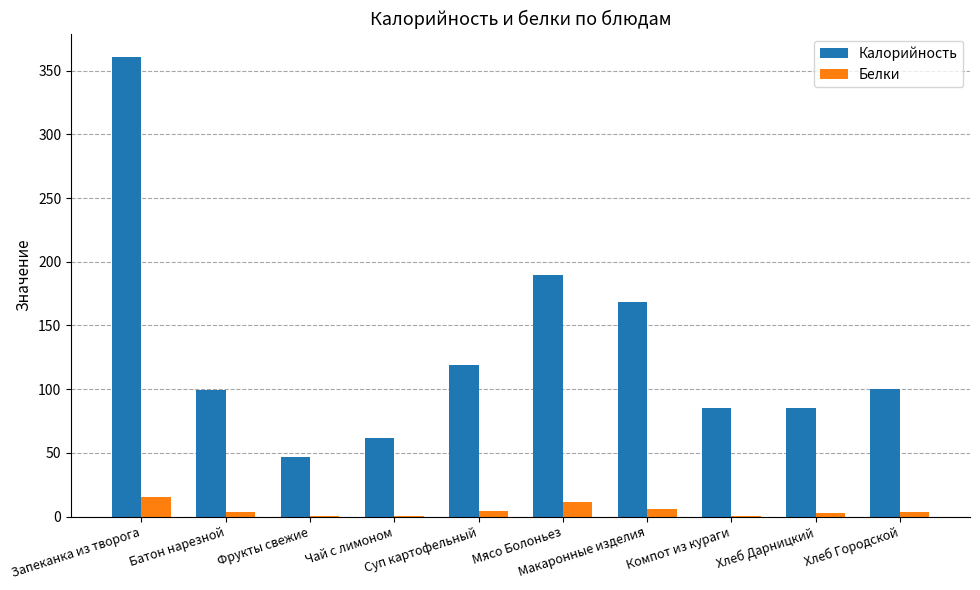

Which series has the largest total across all categories?

Калорийность